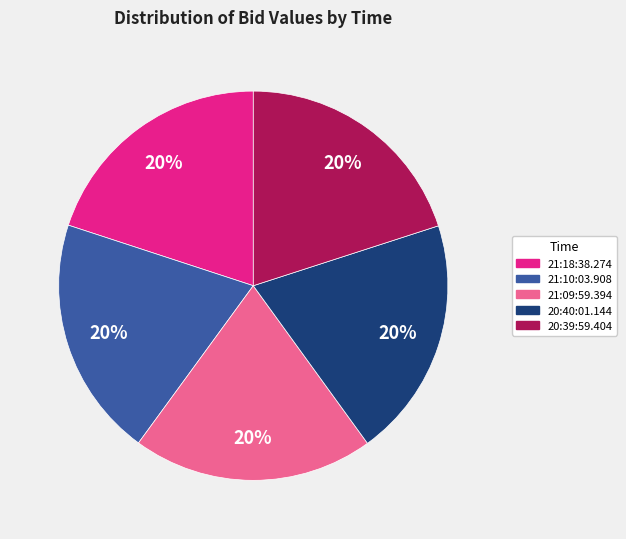

Combined, do 21:09:59.394 and 21:18:38.274 account for over 50%?

No